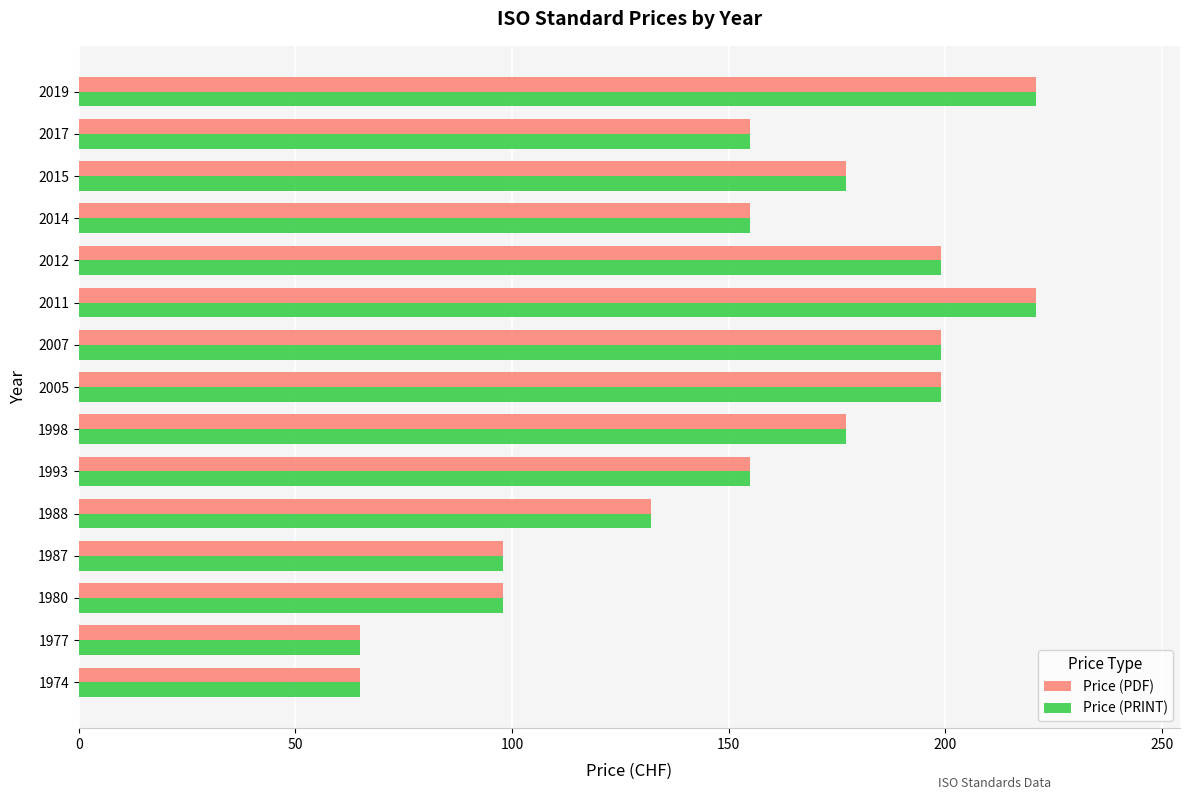

What is the minimum value for Price (PDF)?

65